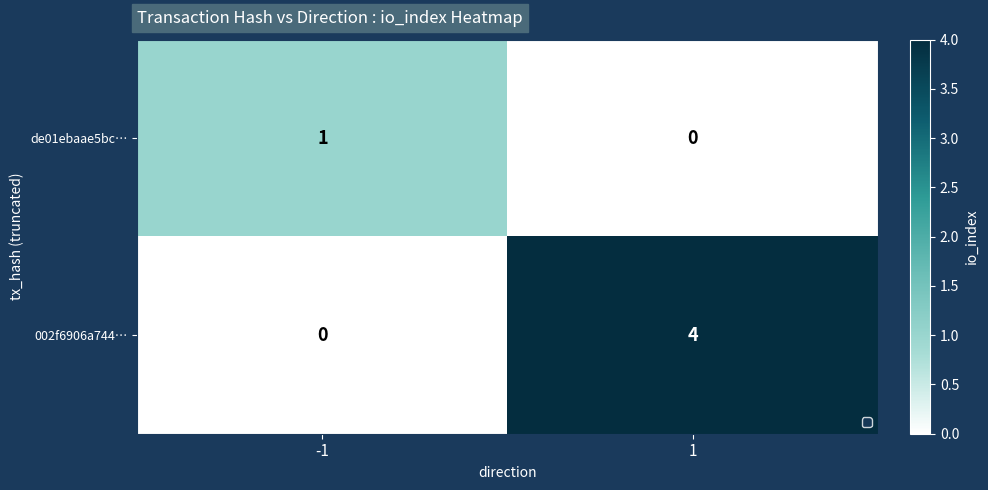

Which series changed the most between -1 and 1?

002f6906a744…